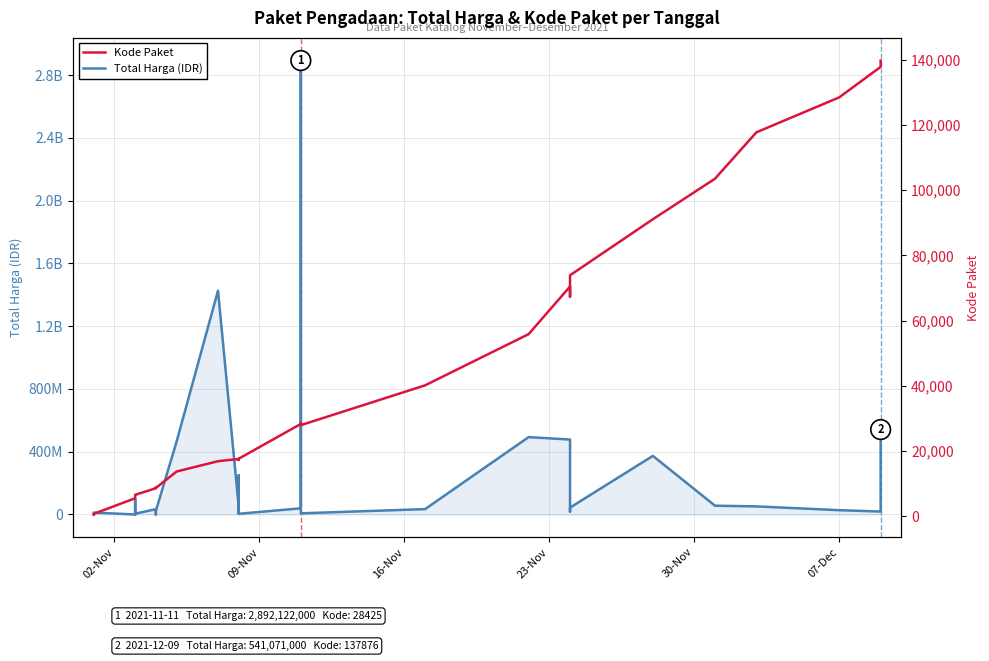

In Total Harga (IDR), how many points are lower than both neighbors (excluding endpoints)?

10